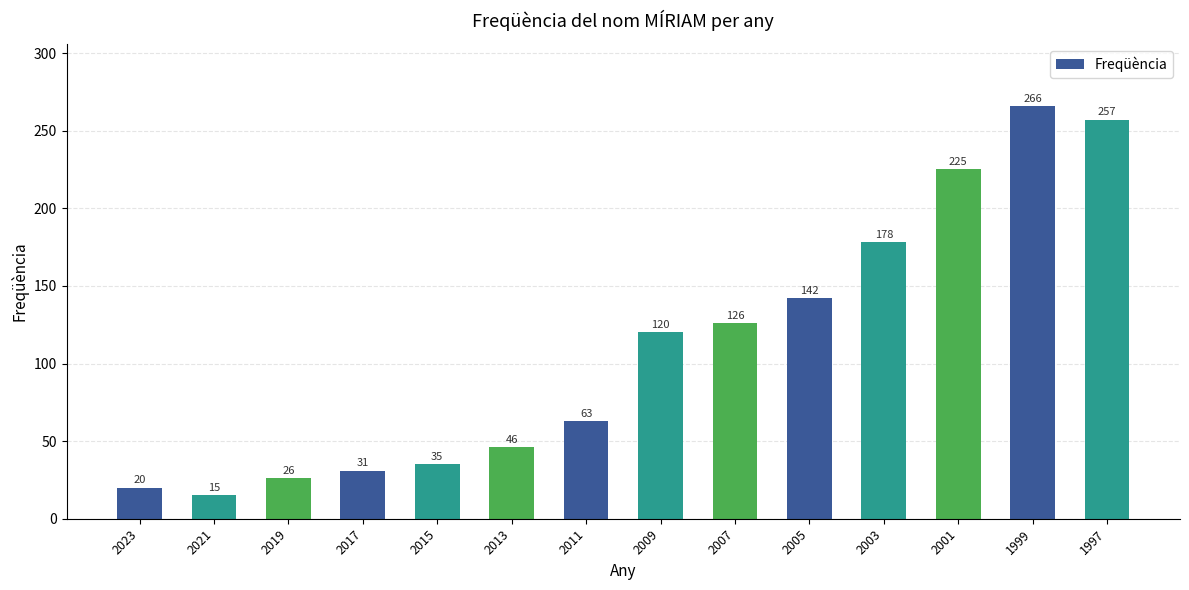

Does the chart contain stacked bars?

No